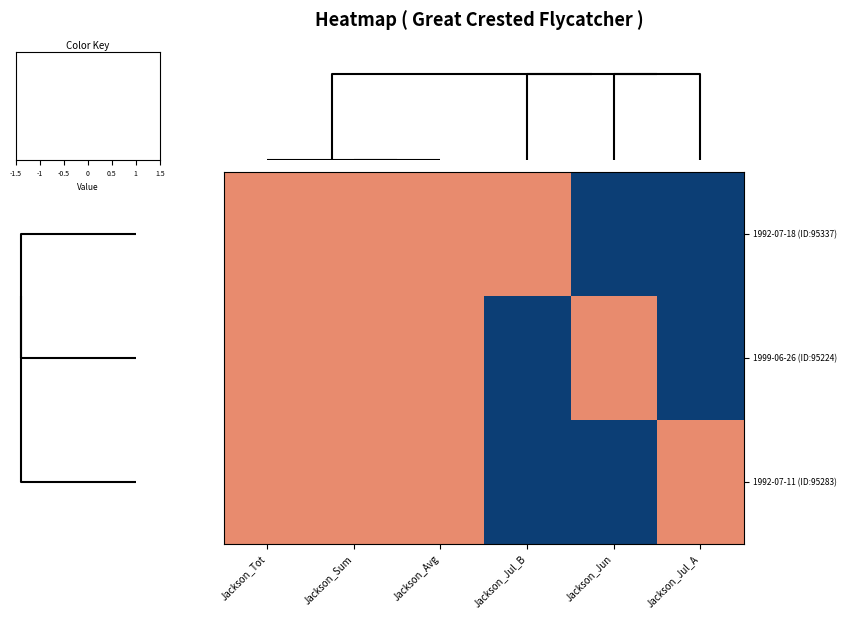

Reading right to left, what are all the values shown in this chart?

1992-07-18 (ID:95337): Jackson_Jul_A=-1.4	Jackson_Jun=-1.4	Jackson_Jul_B=0.7	Jackson_Avg=0.7	Jackson_Sum=0.7	Jackson_Tot=0.7
1999-06-26 (ID:95224): Jackson_Jul_A=-1.4	Jackson_Jun=0.7	Jackson_Jul_B=-1.4	Jackson_Avg=0.7	Jackson_Sum=0.7	Jackson_Tot=0.7
1992-07-11 (ID:95283): Jackson_Jul_A=0.7	Jackson_Jun=-1.4	Jackson_Jul_B=-1.4	Jackson_Avg=0.7	Jackson_Sum=0.7	Jackson_Tot=0.7